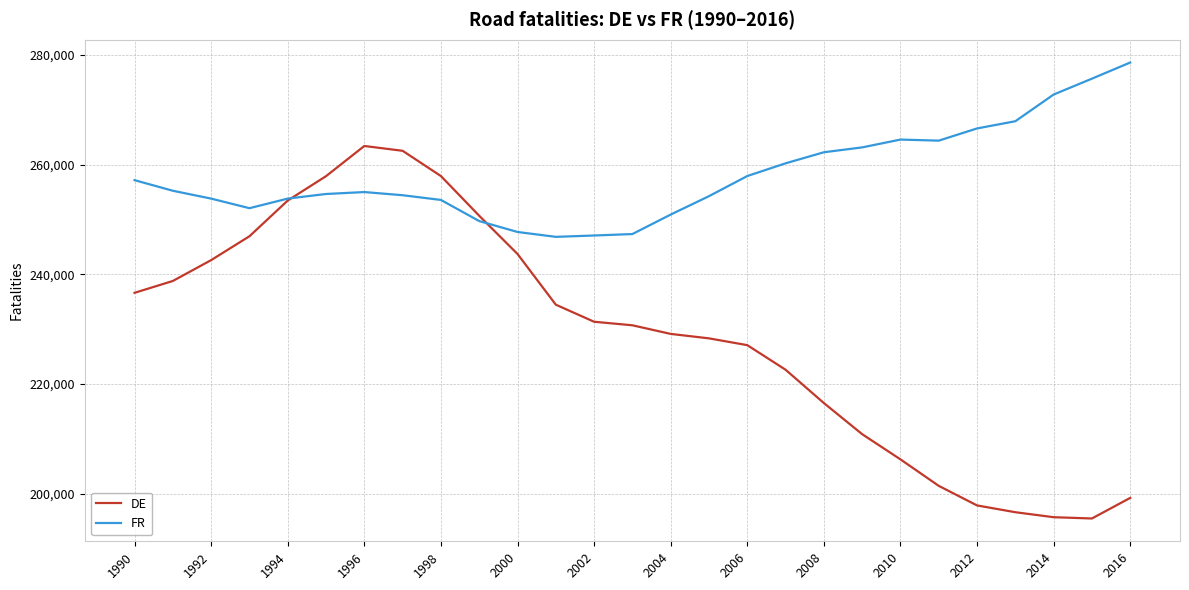

Which series has the largest range (max minus min)?

DE